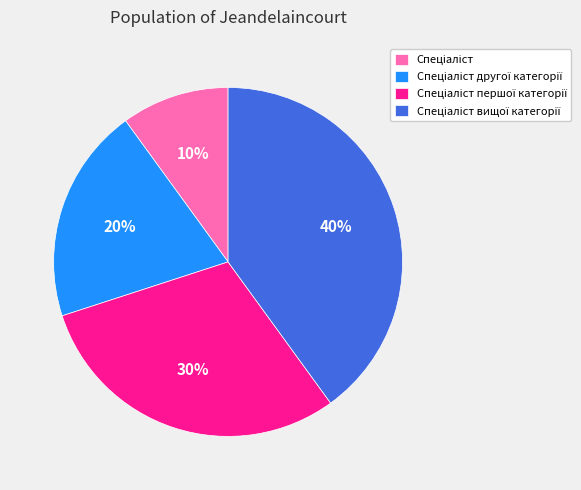

Is there any slice that represents more than half of the pie?

No